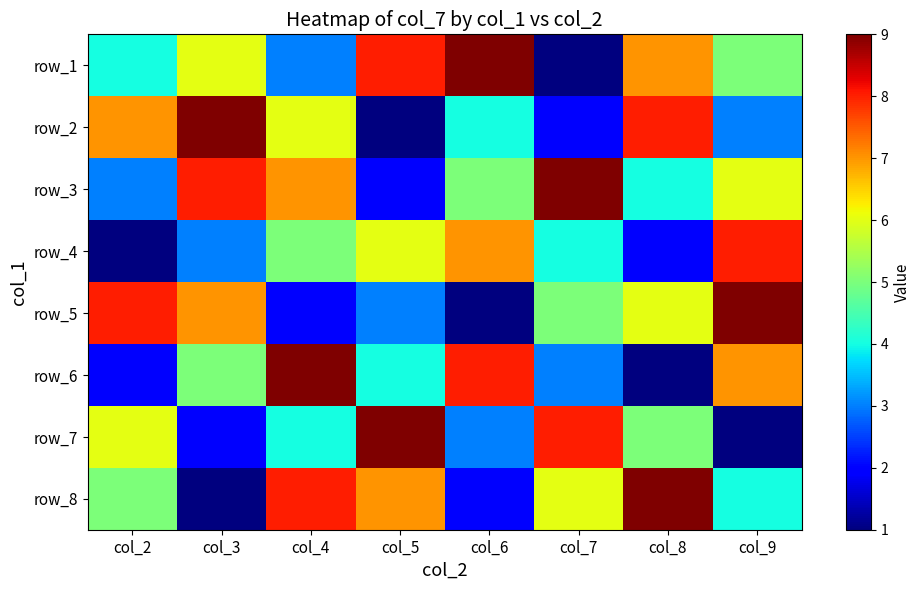

What is the difference between the maximum and second lowest values in the row_7 series?

7